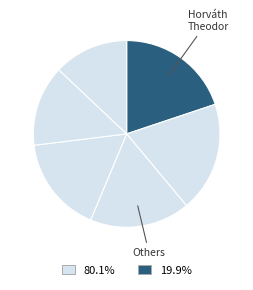

How many segments does this pie chart have?

6